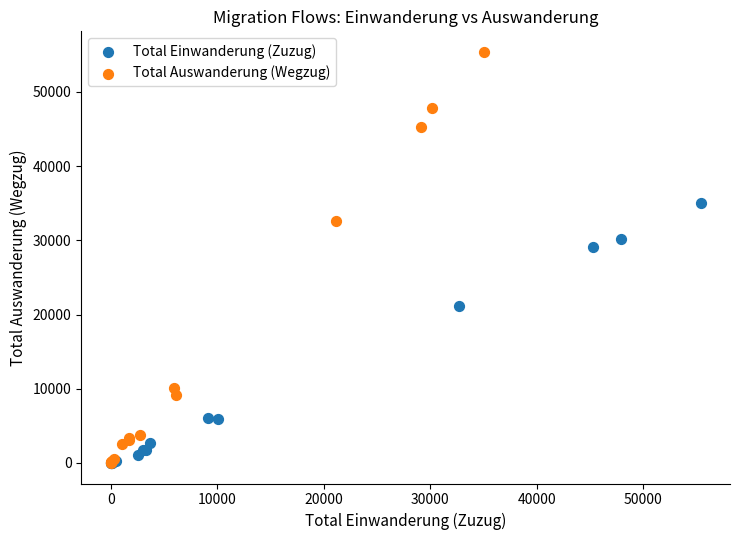

Which series reaches the maximum Y coordinate?

Total Auswanderung (Wegzug)